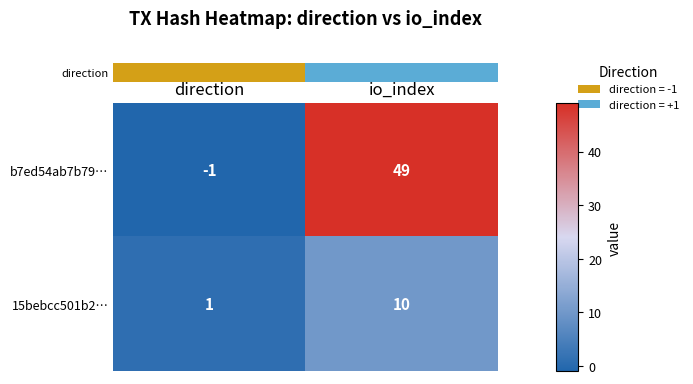

Which category has the lowest value across all series?

direction